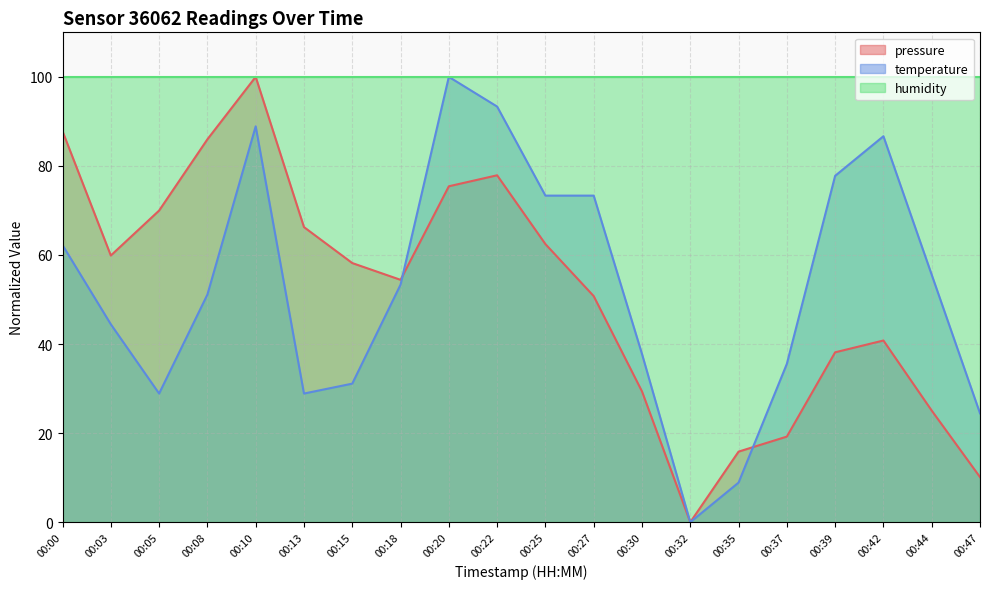

Does the chart display data point markers on the line(s)?

No